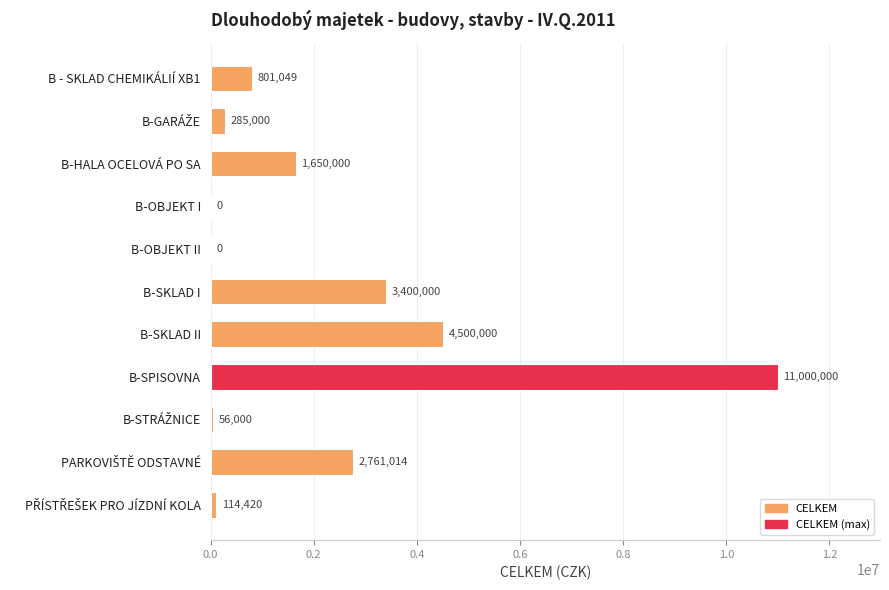

Which label corresponds to the largest value in the chart?

B-SPISOVNA